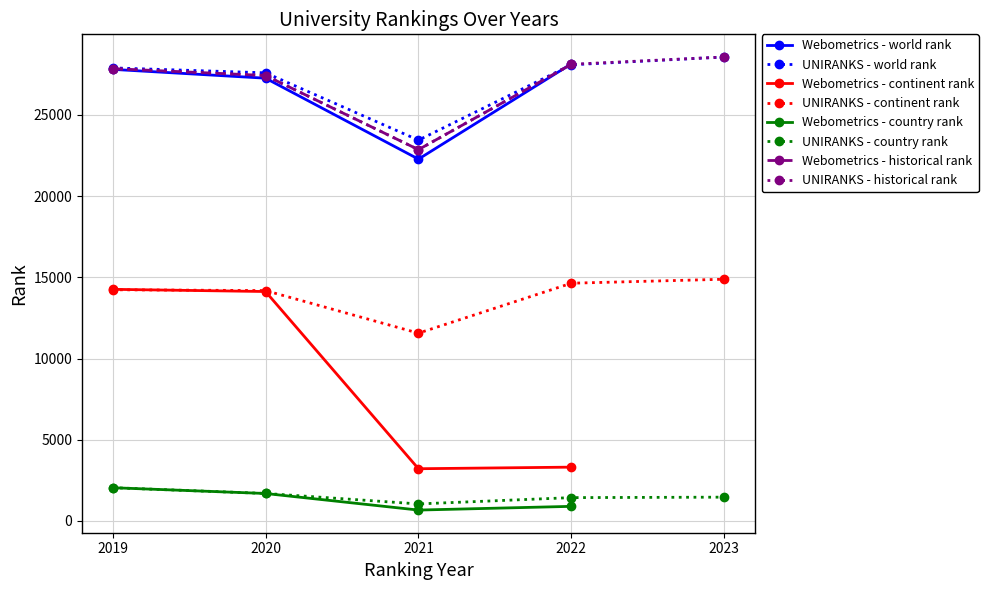

In world rank, how many points are lower than both neighbors (excluding endpoints)?

2